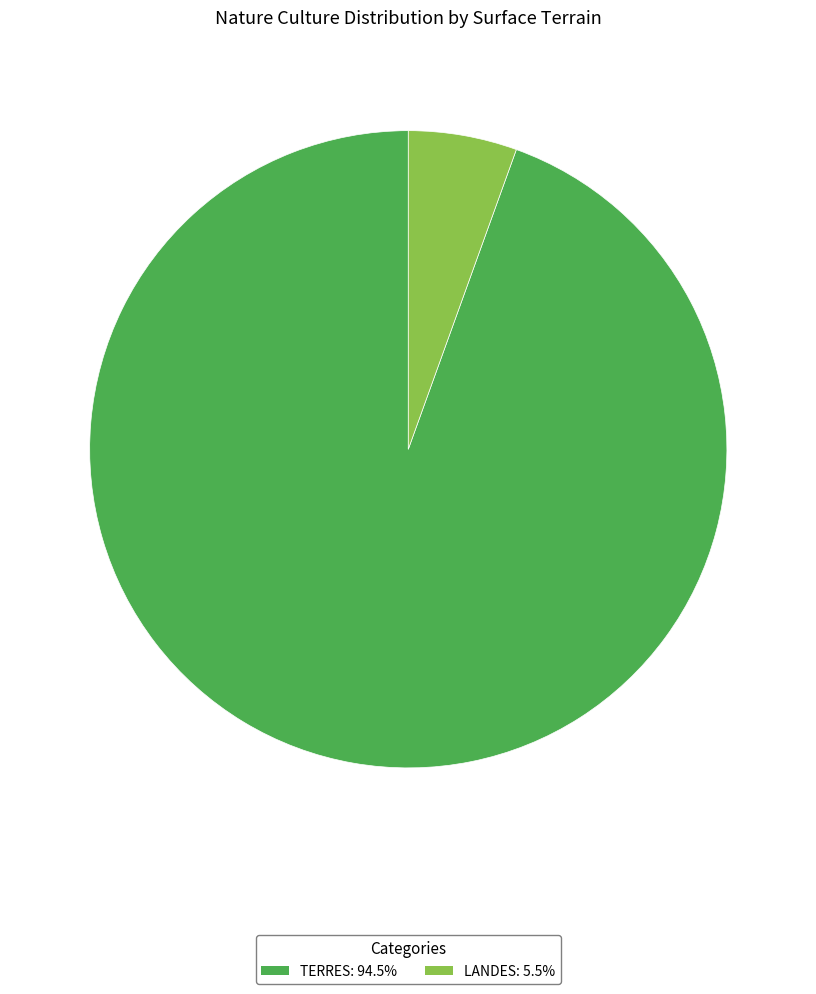

Is there any slice that represents more than half of the pie?

Yes